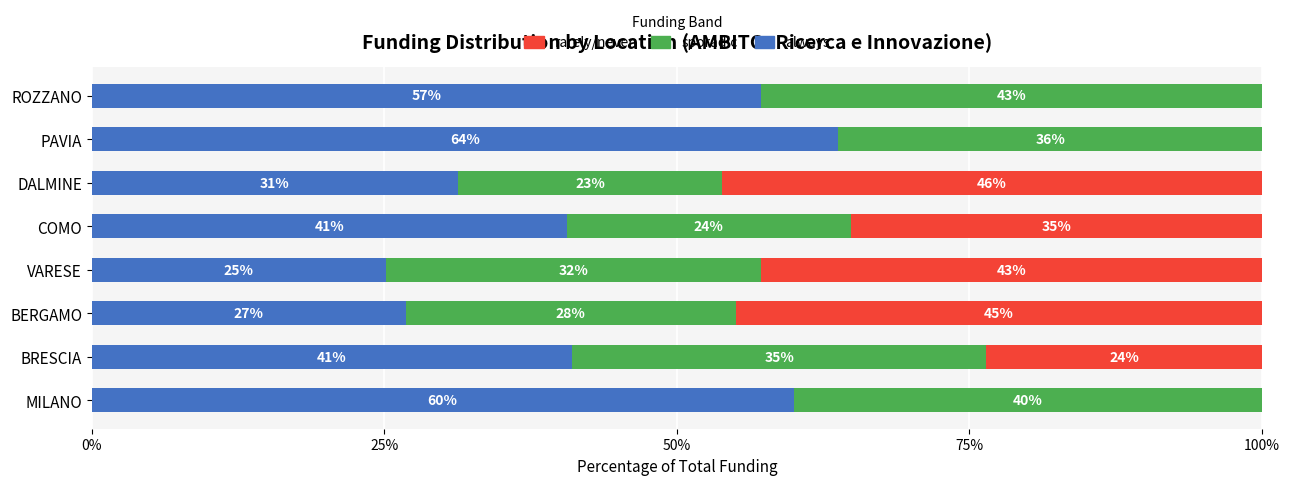

The always series shows 8.6 at BERGAMO. True or false?

False